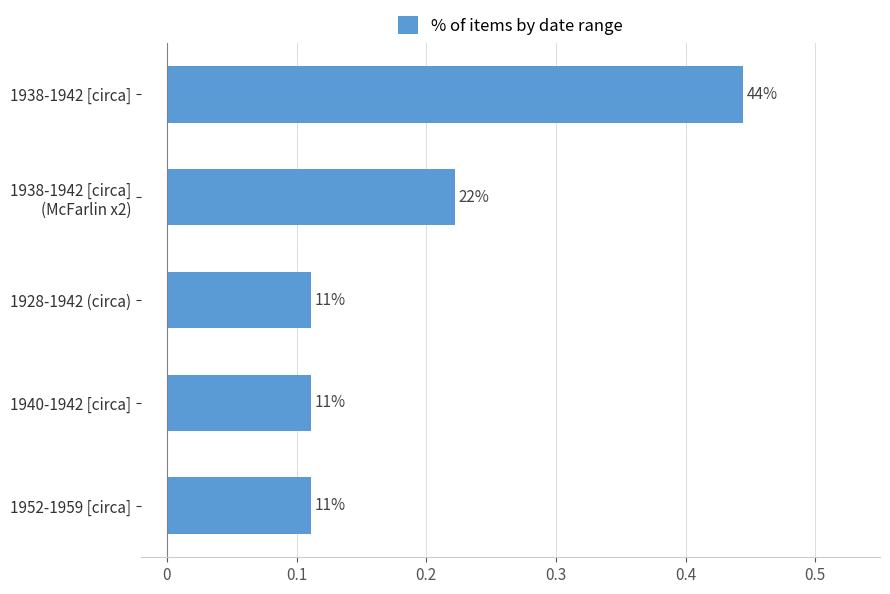

How many bars are there in total?

5